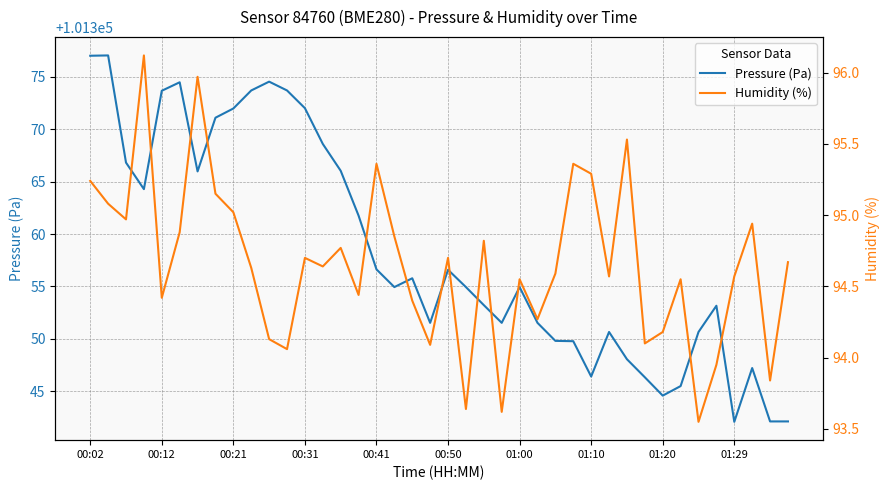

How many distinct data groups are displayed?

2